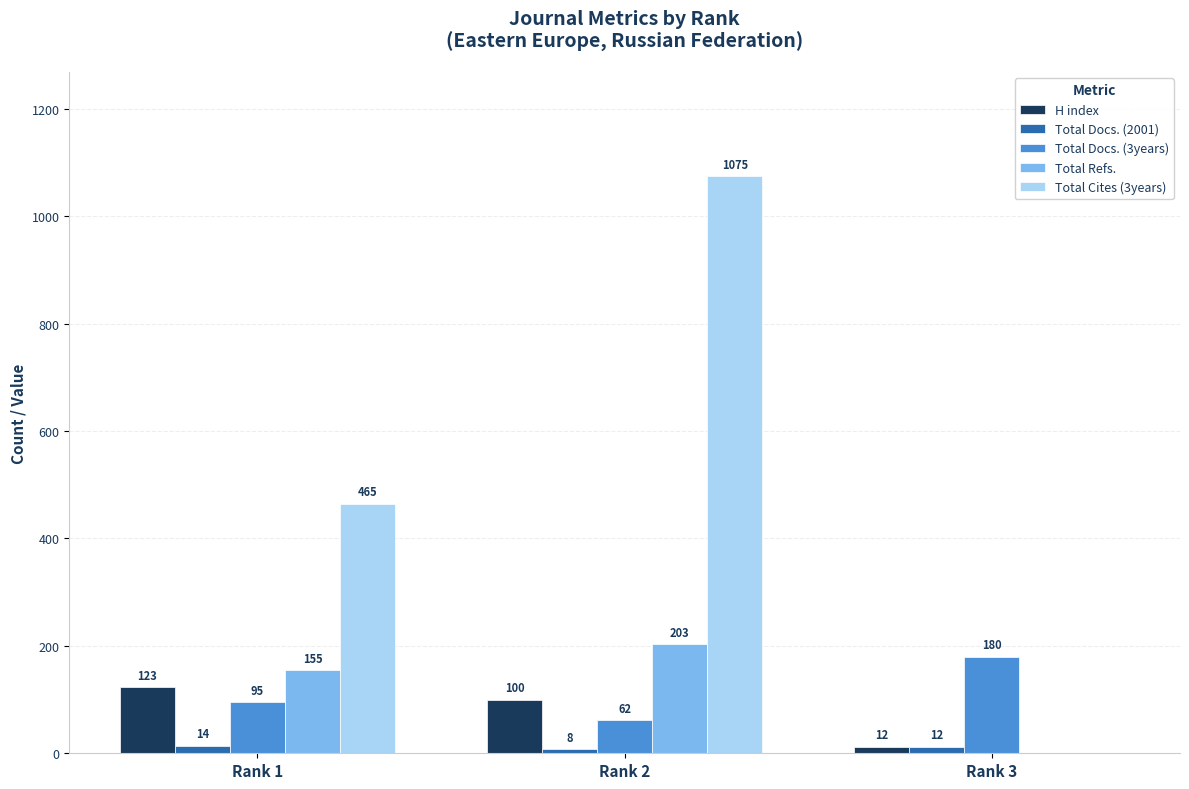

At which category does the chart reach its peak across all series?

Rank 2